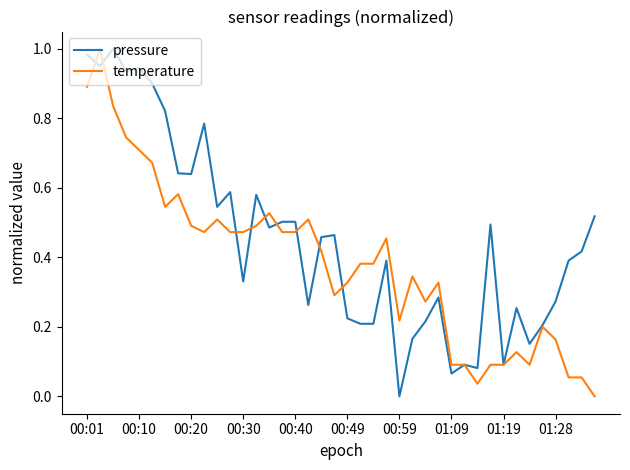

Rank the series by their average value, from lowest to highest.

temperature, pressure